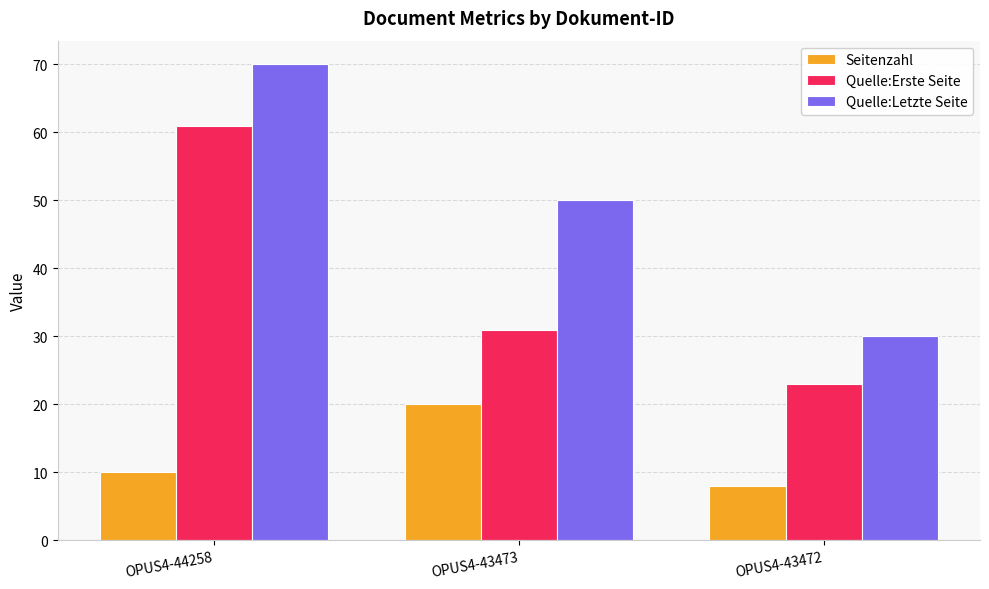

Which category has the lowest value in the Quelle:Letzte Seite series?

OPUS4-43472